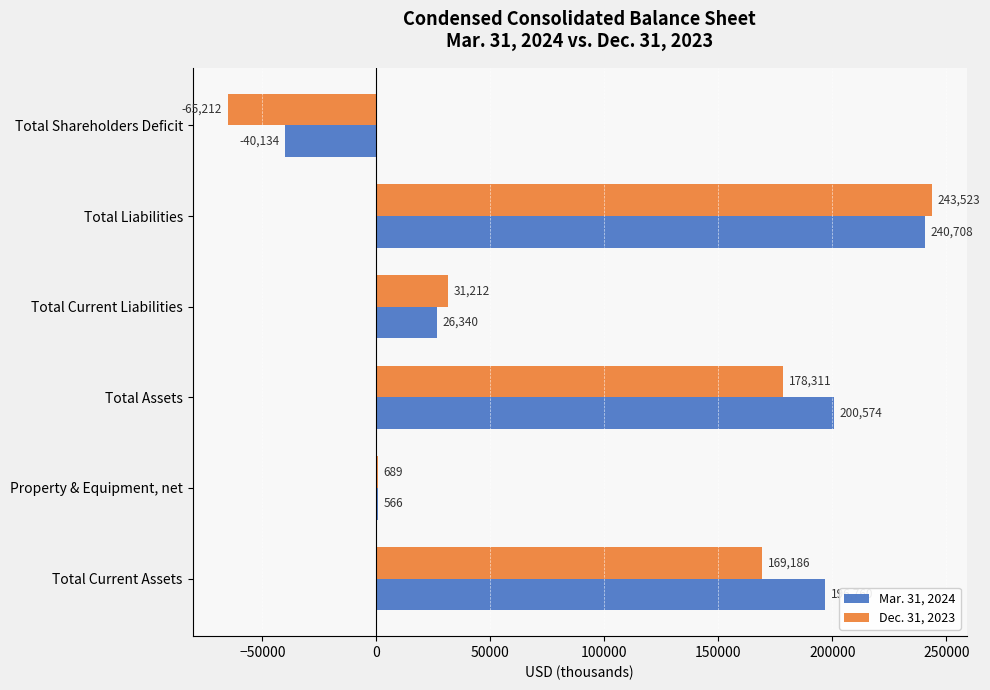

Read the Dec. 31, 2023 value at Total Current Liabilities, to the nearest 50.

31200